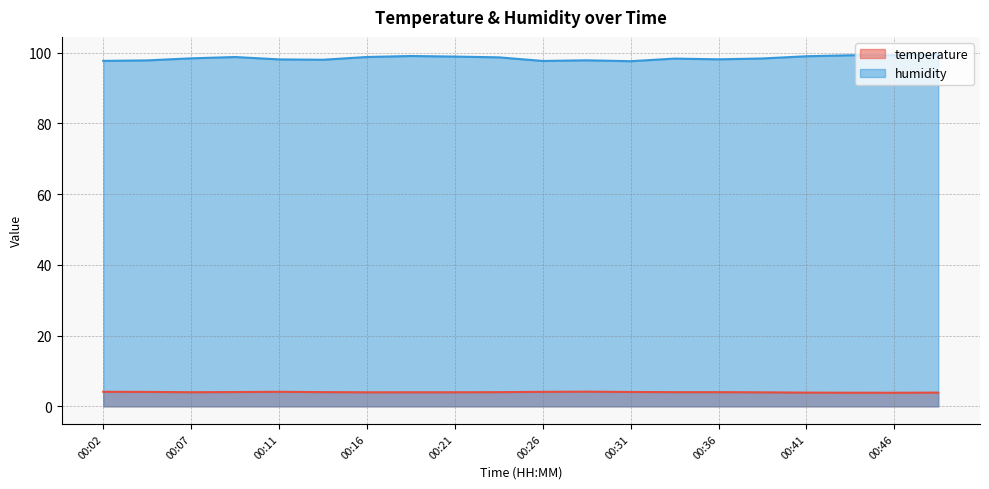

The temperature series shows 1.4 at 00:16. True or false?

False